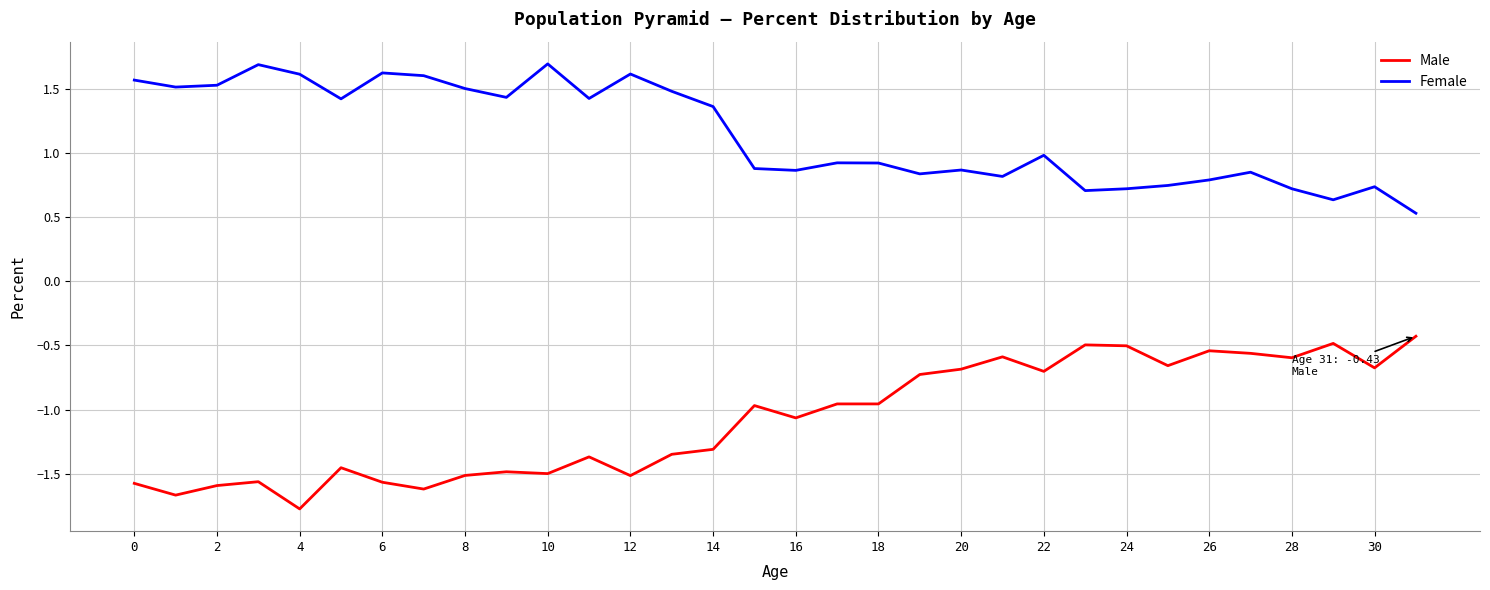

List the series in order of their peak value, lowest first.

Male, Female